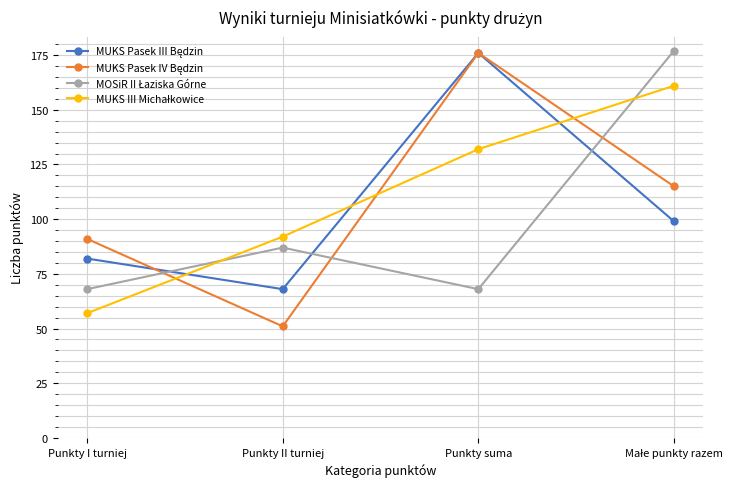

What is the label of the 2nd point from the left?

Punkty II turniej